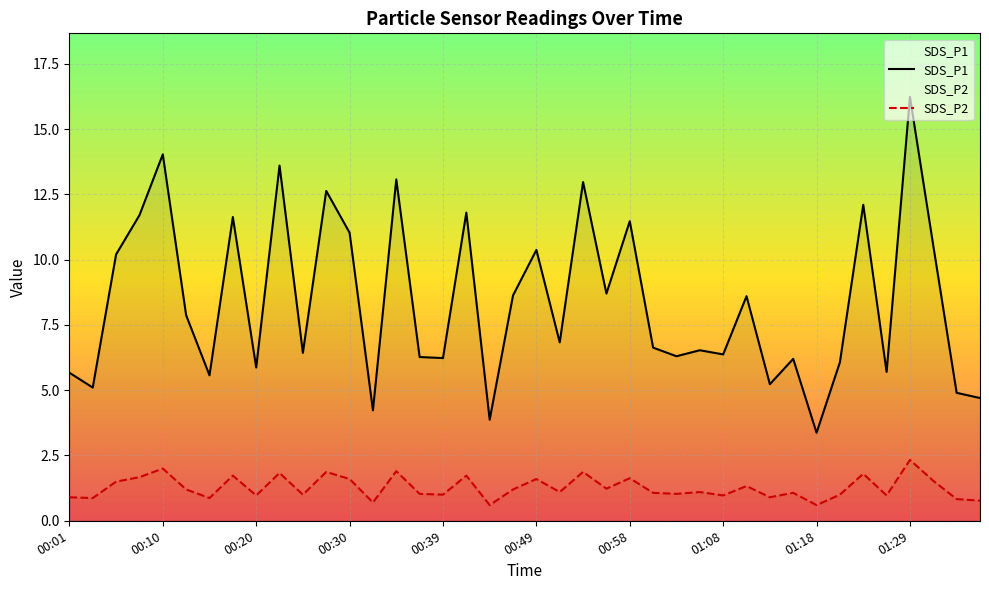

True or false: SDS_P2 and SDS_P1 cross at least once.

False